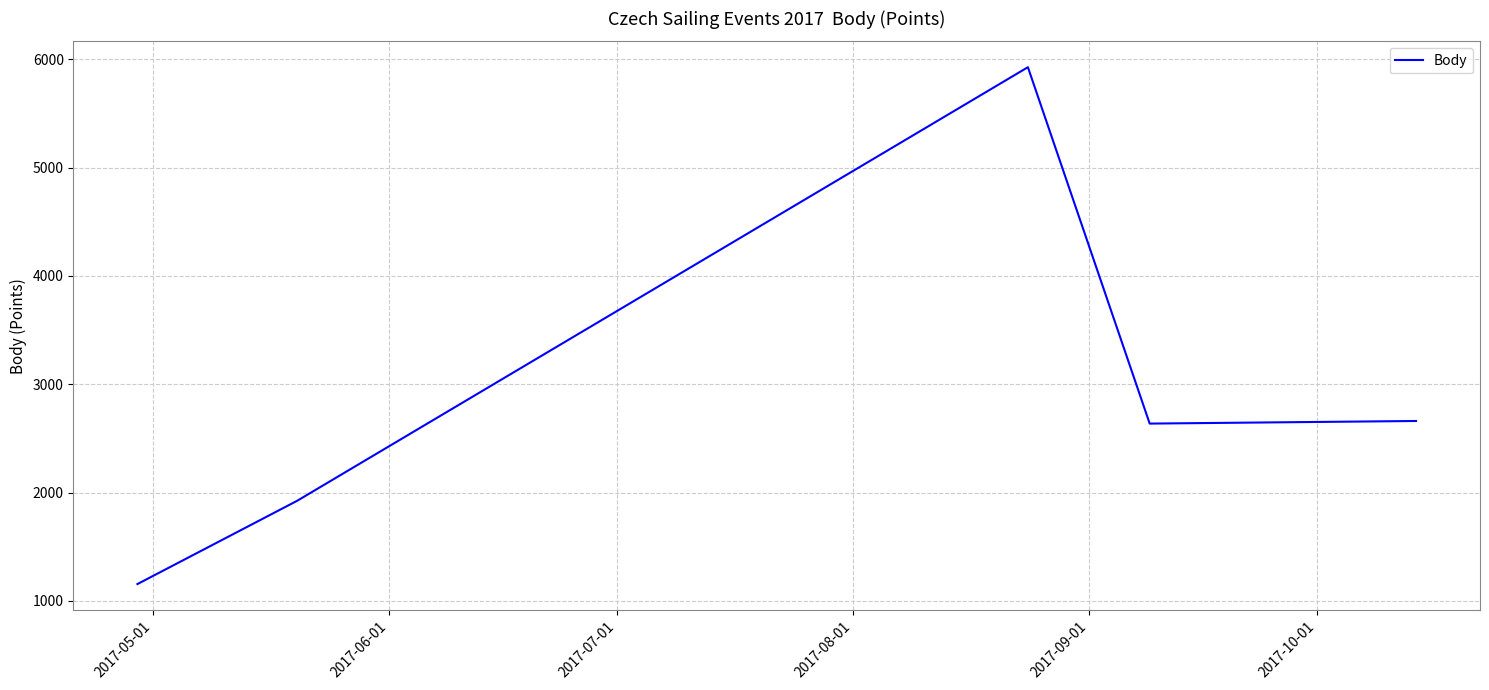

How many interior local peaks (higher than both neighbors) does the data have?

1